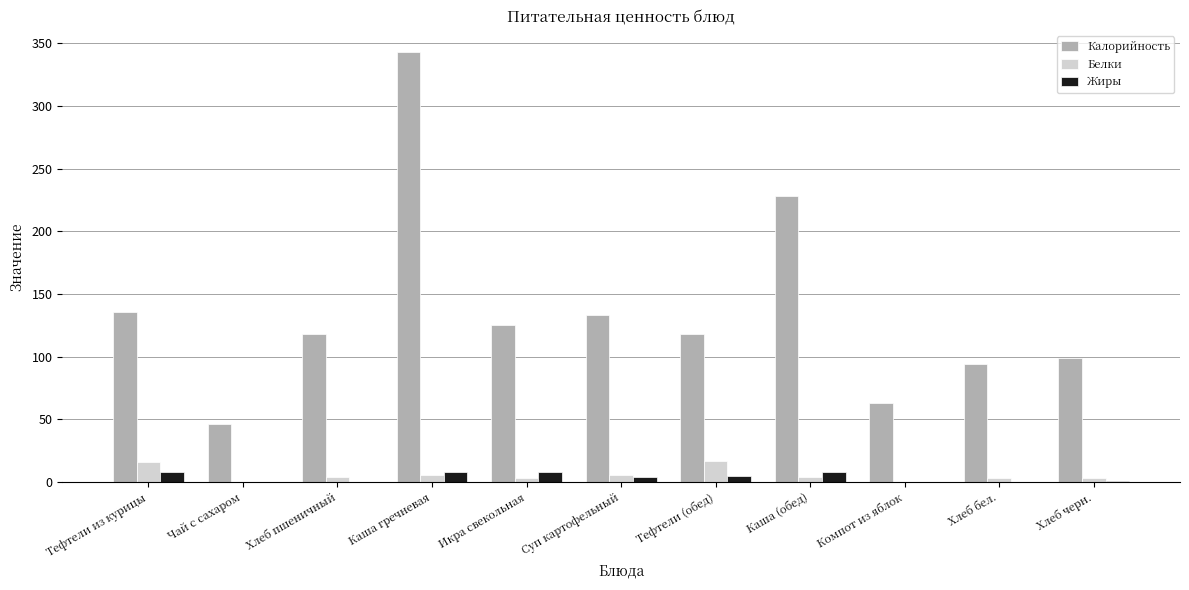

What is the sum of all Жиры values?

42